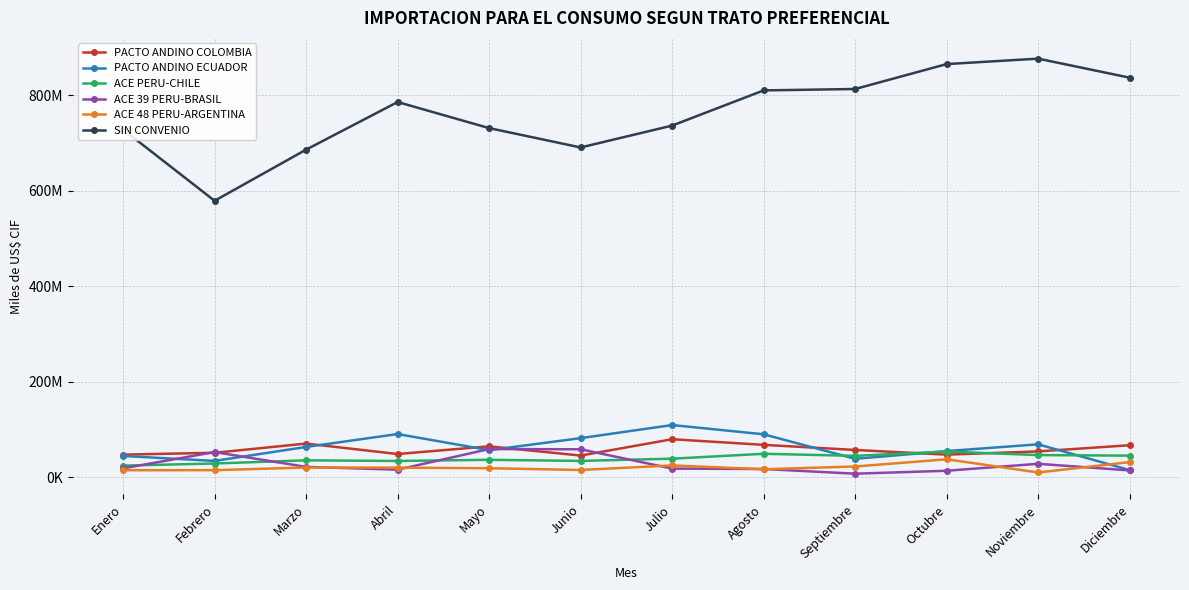

Which series has the largest total across all categories?

SIN CONVENIO